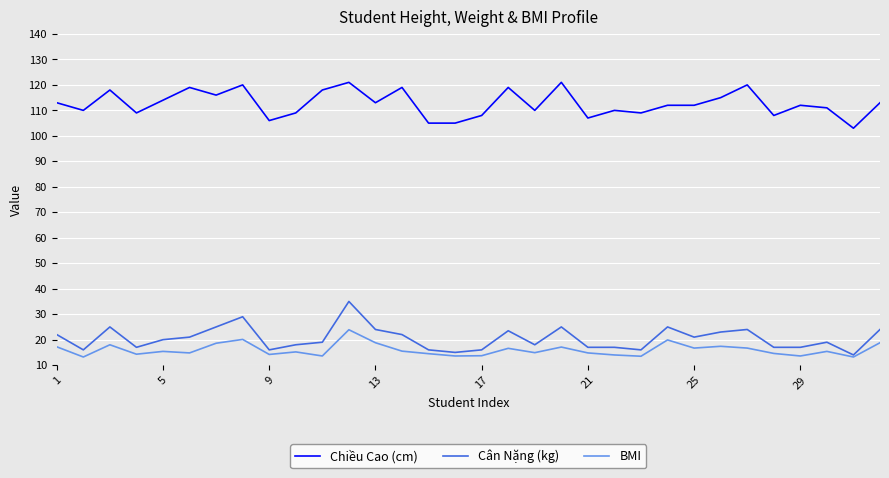

True or false: Chiều Cao (cm) and Cân Nặng (kg) cross at least once.

False